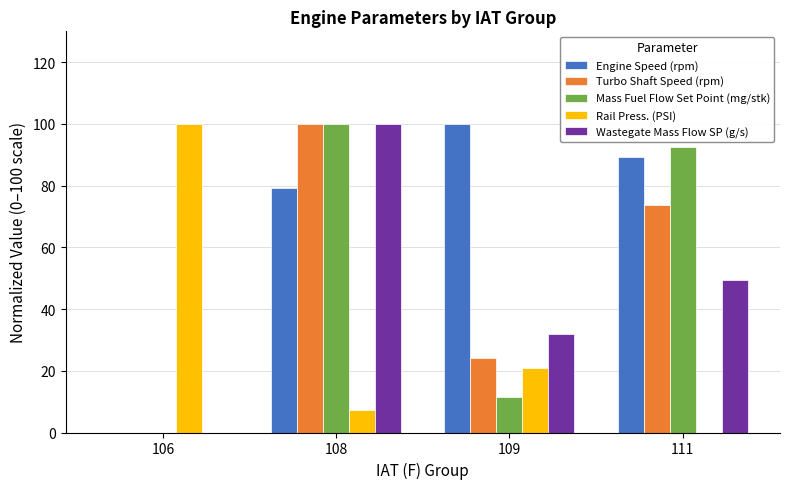

Reading left to right, transcribe all the data shown in this chart.

Engine Speed (rpm): 0.0	79.2	100.0	89.3
Turbo Shaft Speed (rpm): 0.0	100.0	24.0	73.6
Mass Fuel Flow Set Point (mg/stk): 0.0	100.0	11.4	92.6
Rail Press. (PSI): 100.0	7.2	20.9	0.0
Wastegate Mass Flow SP (g/s): 0.0	100.0	31.8	49.5